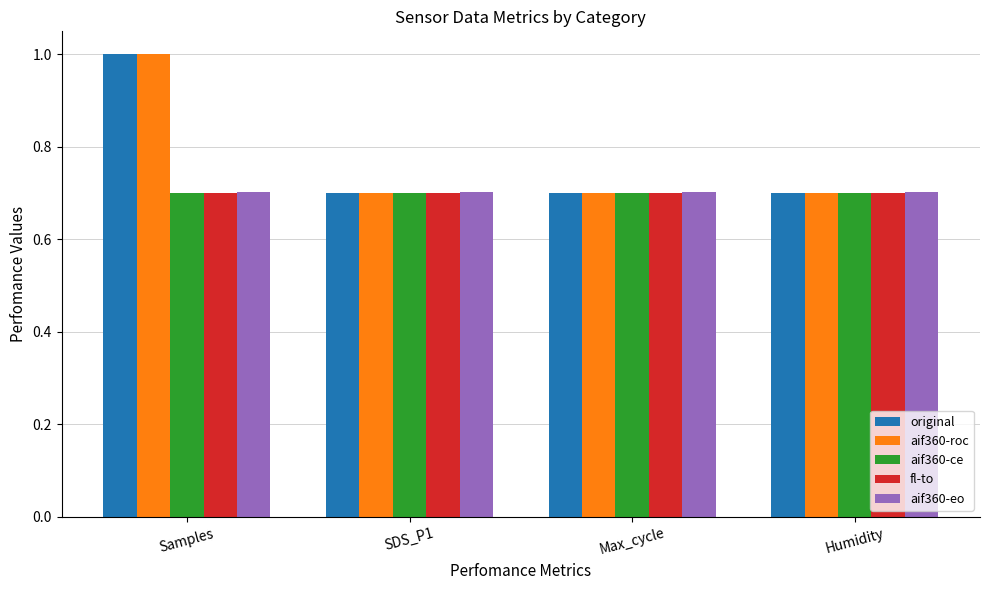

What is the difference between the maximum and minimum values in the original series?

0.3